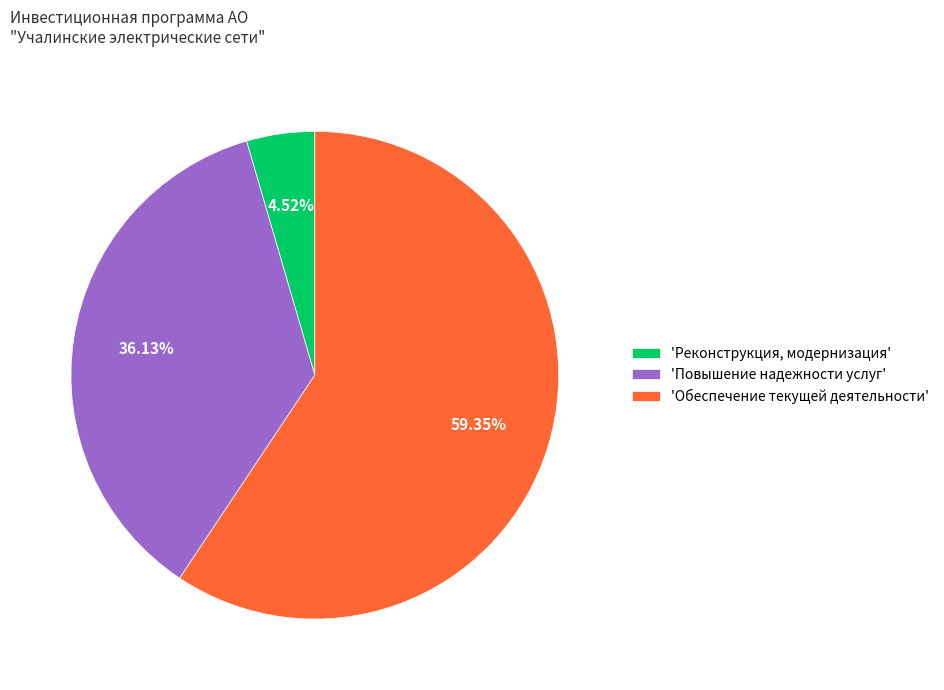

Rank the categories by value from lowest to highest.

'Реконструкция, модернизация', 'Повышение надежности услуг', 'Обеспечение текущей деятельности'